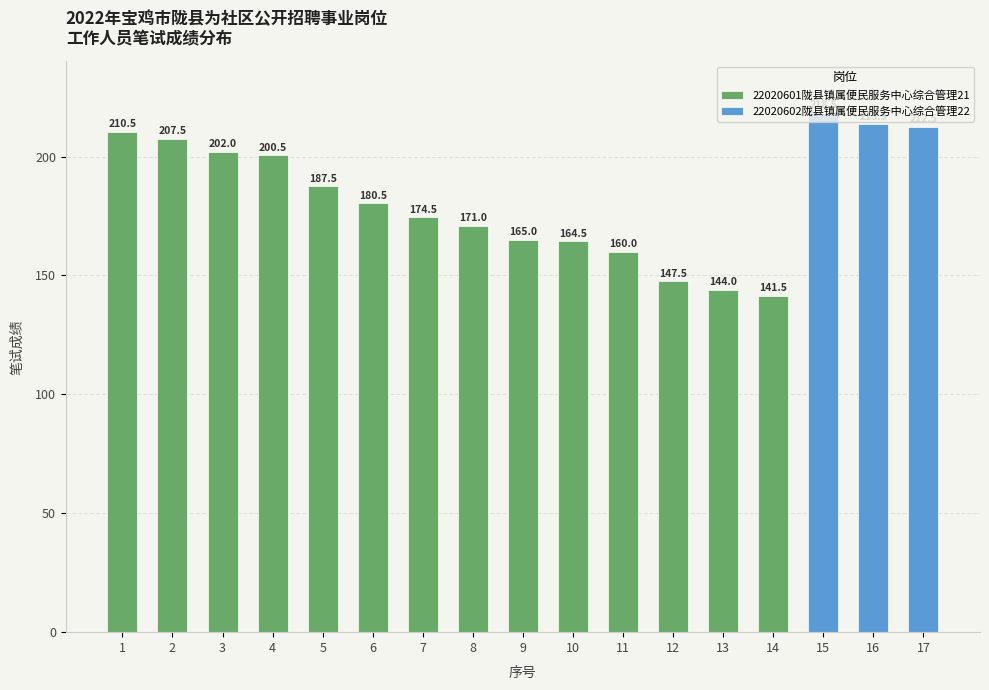

At which category does the chart reach its peak across all series?

15